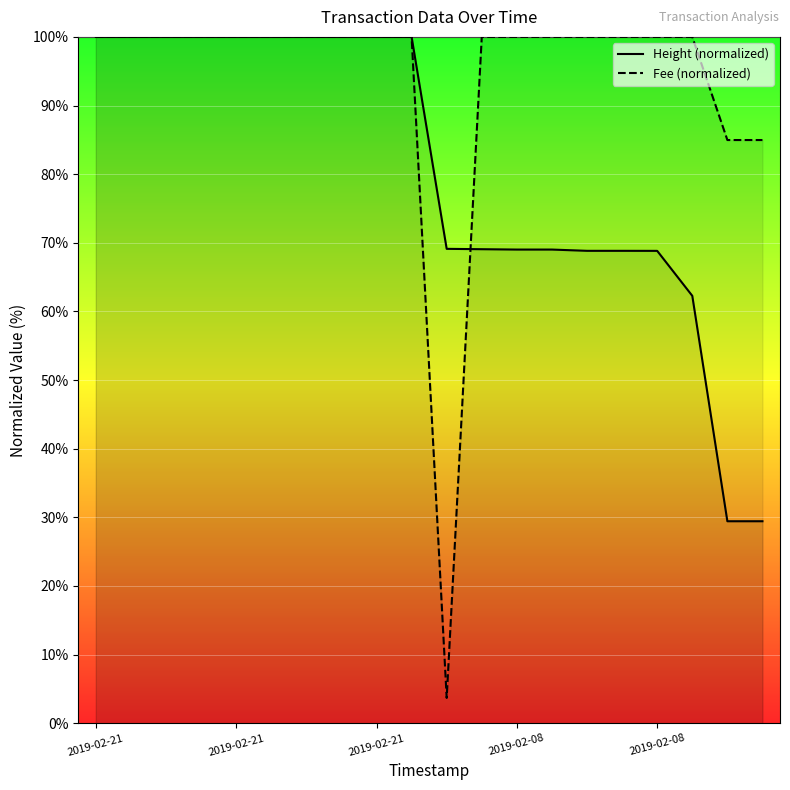

Which series has the widest spread of values?

Fee